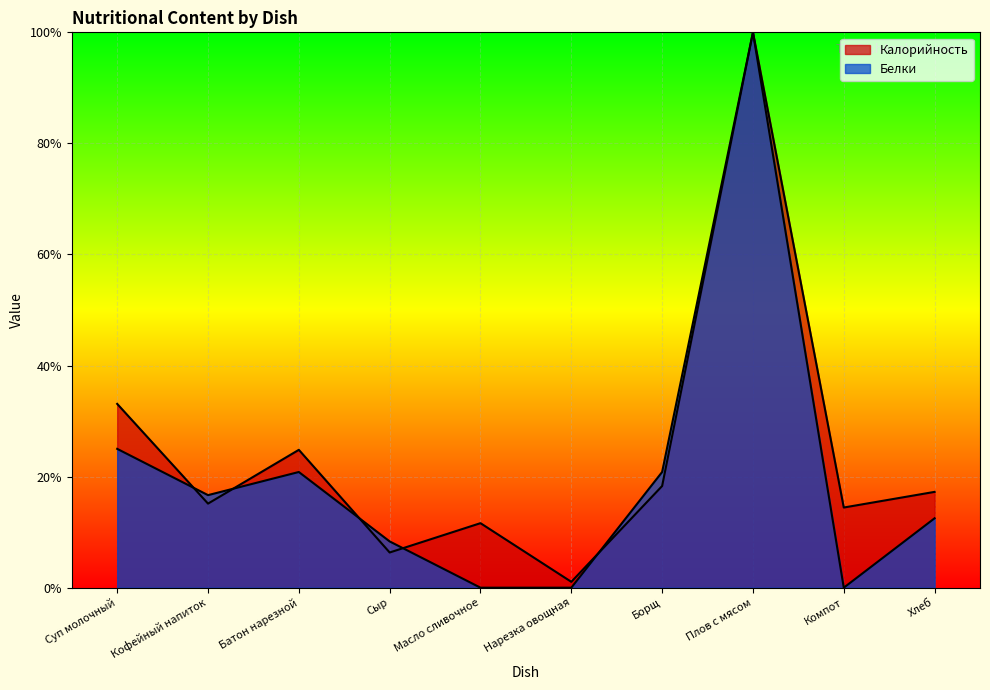

Rank the categories by Калорийность value from highest to lowest.

Плов с мясом, Суп молочный, Батон нарезной, Борщ, Хлеб, Кофейный напиток, Компот, Масло сливочное, Сыр, Нарезка овощная